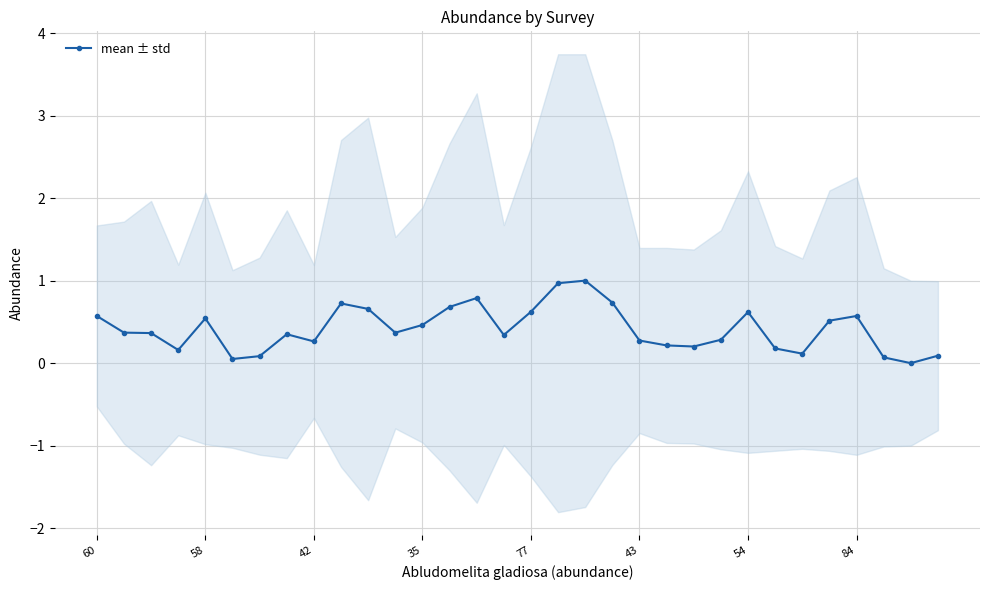

The value of mean ± std at 58 is 0.5. True or false?

True